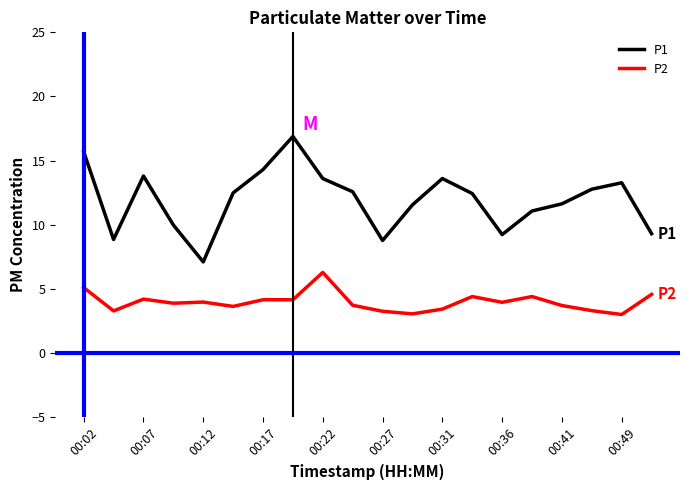

Which series has the largest range (max minus min)?

P1